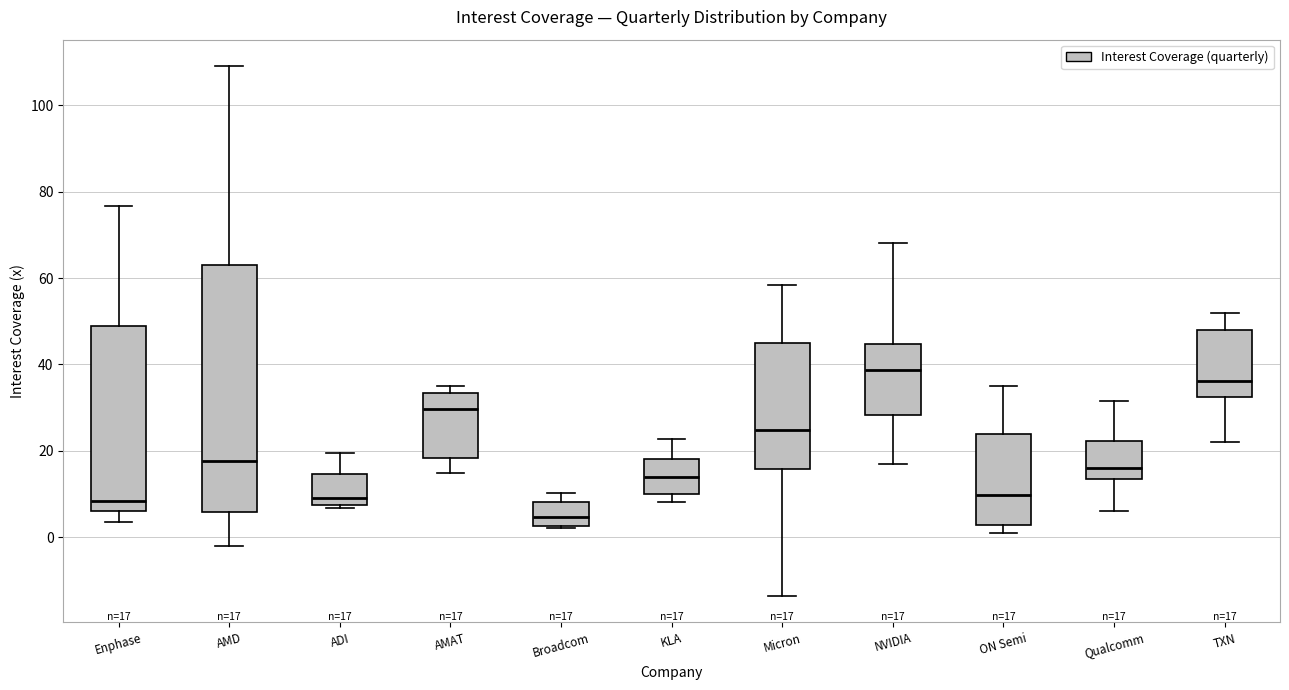

Which box's median line is the lowest?

Broadcom